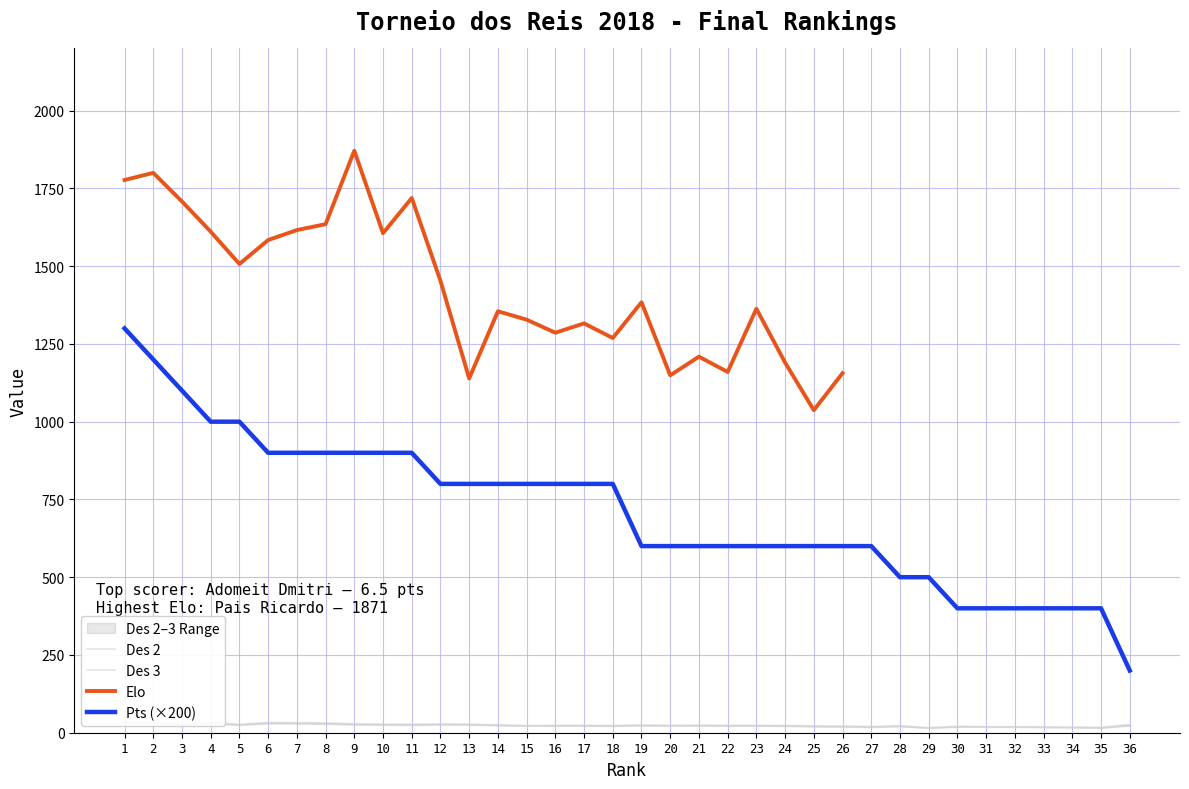

What is the lowest value of the Pts (×200) series?

200